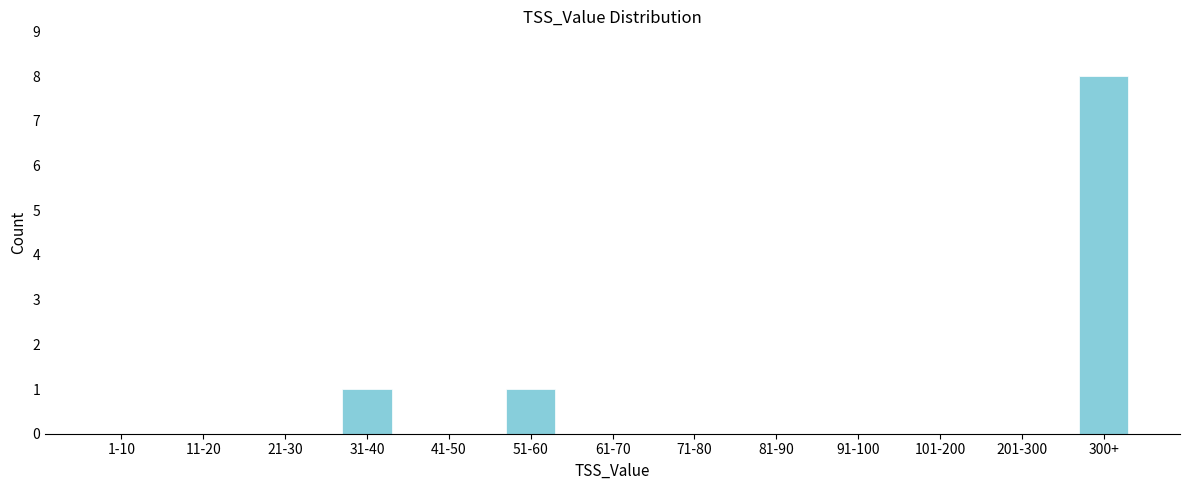

Reading right to left, extract all data points from this chart.

300+=8	201-300=0	101-200=0	91-100=0	81-90=0	71-80=0	61-70=0	51-60=1	41-50=0	31-40=1	21-30=0	11-20=0	1-10=0